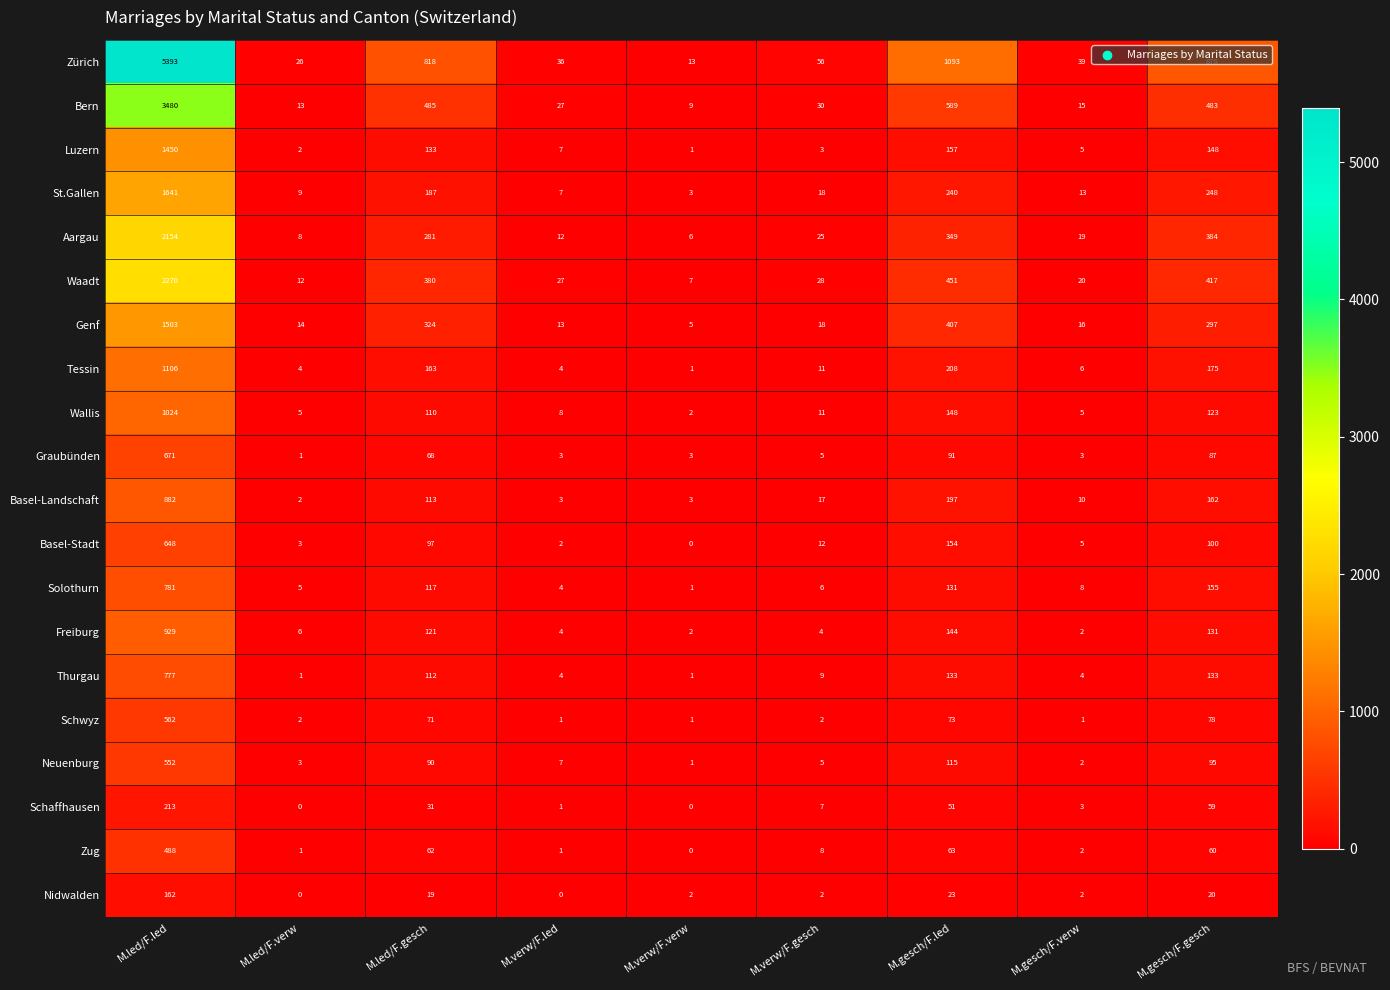

At which label does Genf reach its minimum?

M.verw/F.verw